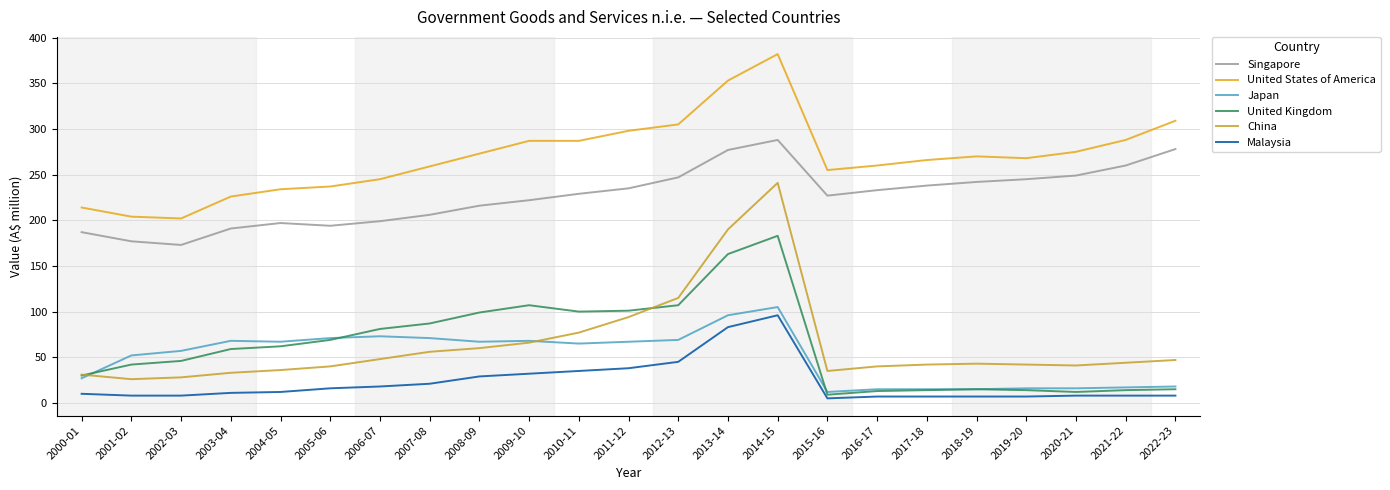

What is the approximate value of Japan at 2014-15, to the nearest 5?

105